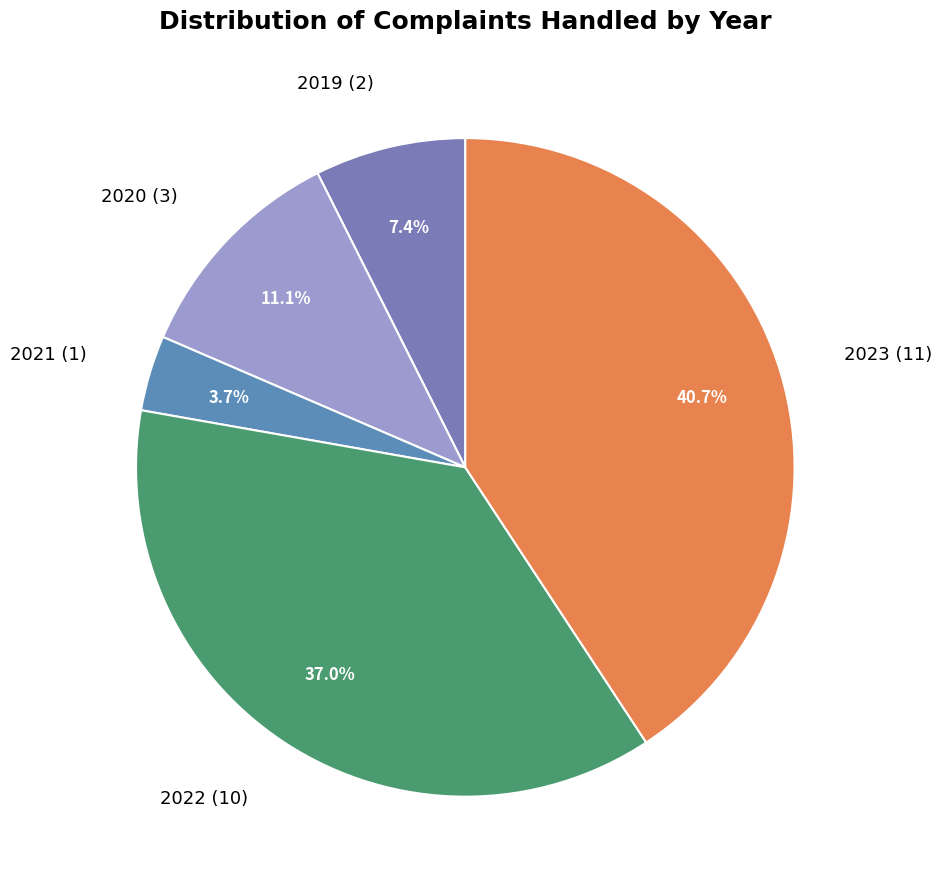

Rank the categories by value from lowest to highest.

2021, 2019, 2020, 2022, 2023